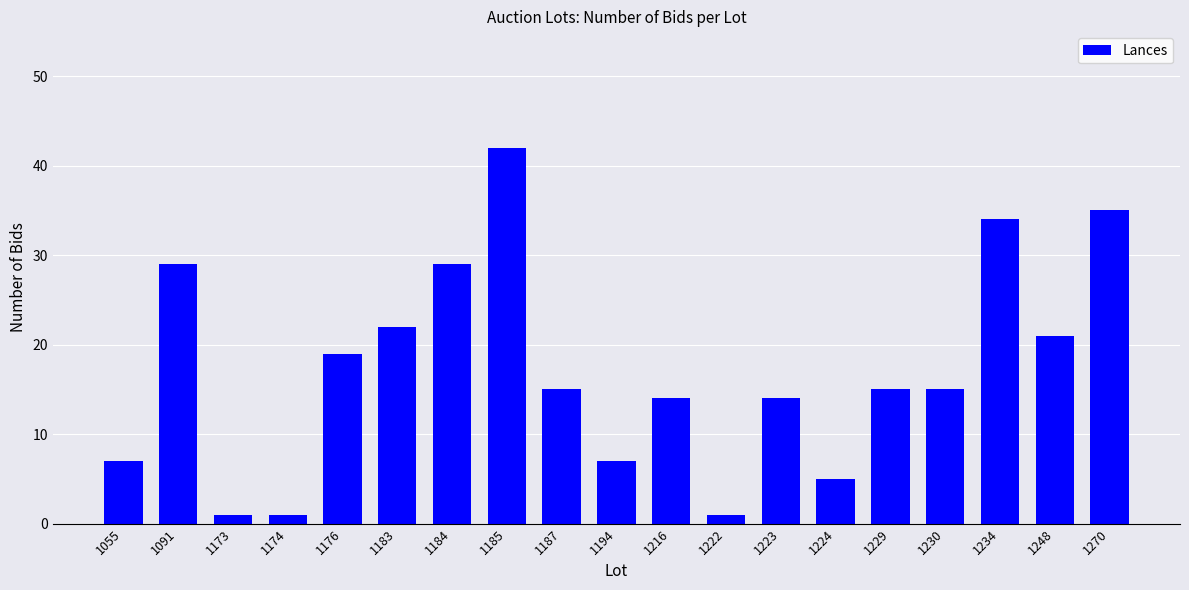

Which label corresponds to the largest value in the chart?

1185